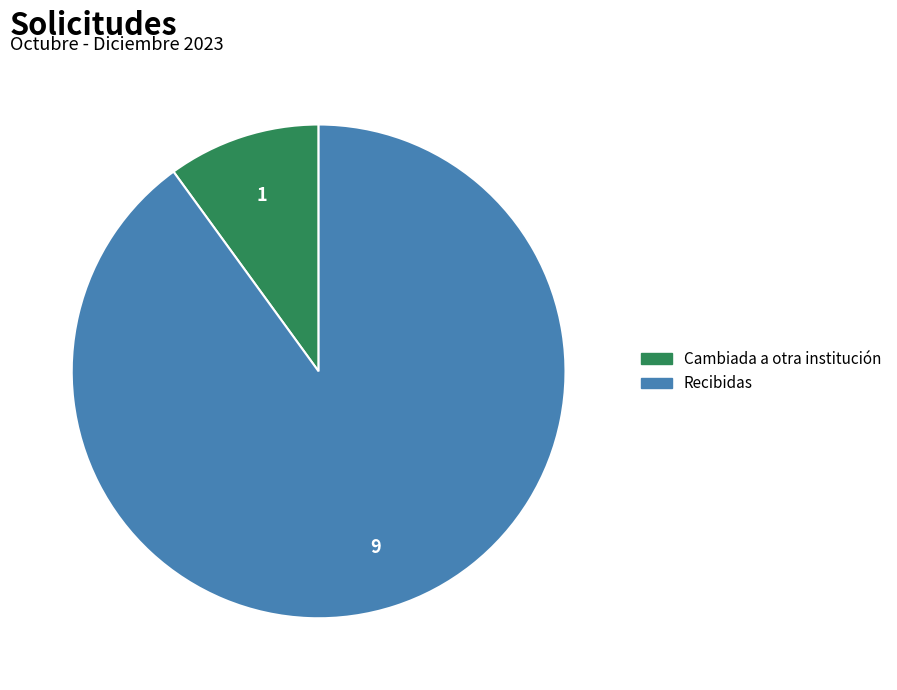

Which category has the smallest portion of the pie?

Cambiada a otra institución